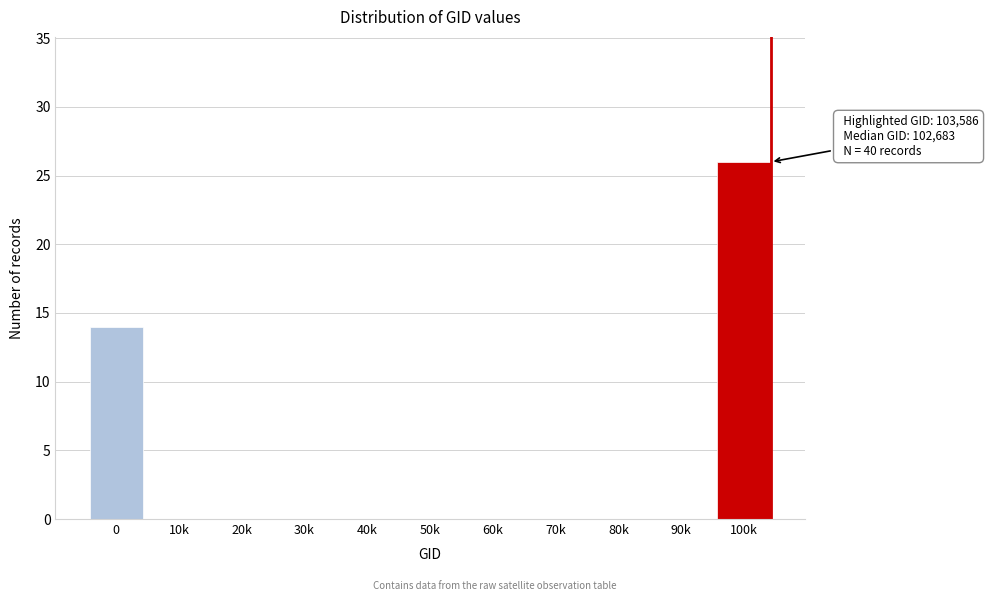

Reading left to right, list all the values displayed in this chart.

0=14	10k=0	20k=0	30k=0	40k=0	50k=0	60k=0	70k=0	80k=0	90k=0	100k=26